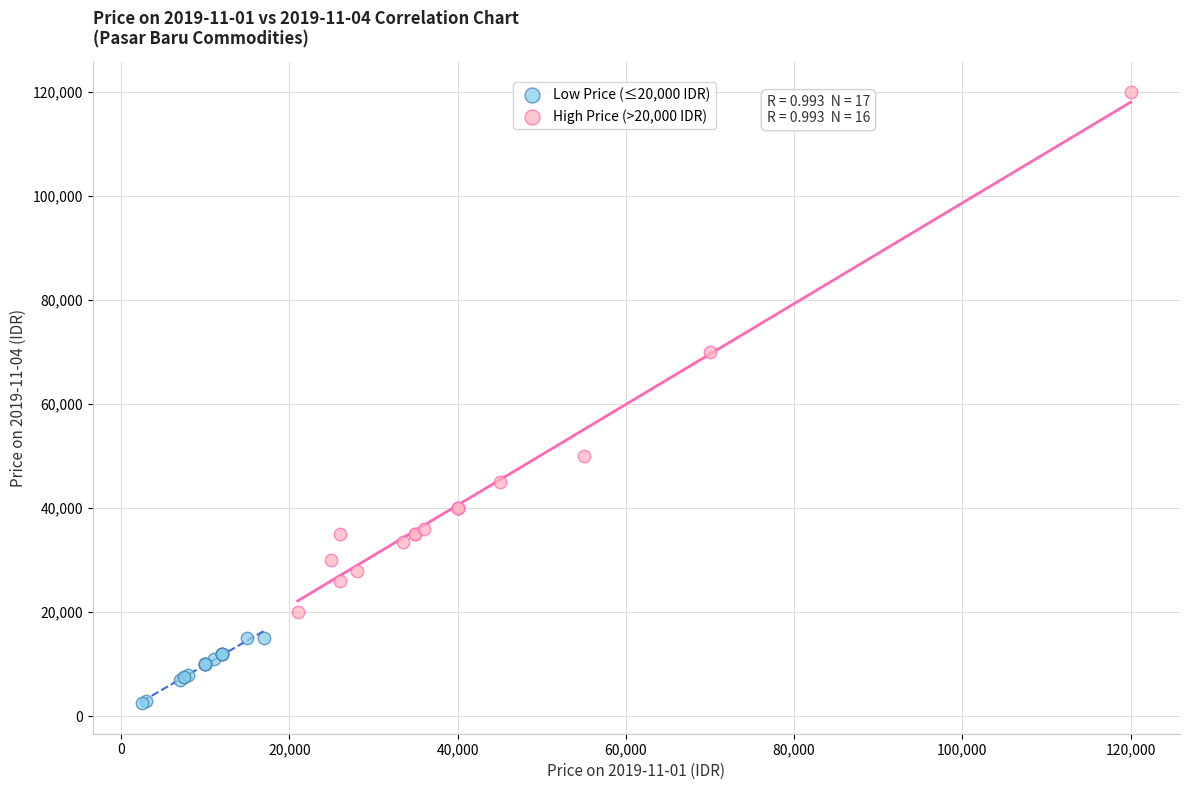

What are all the series names shown in the legend?

Low Price (≤20,000 IDR), High Price (>20,000 IDR)